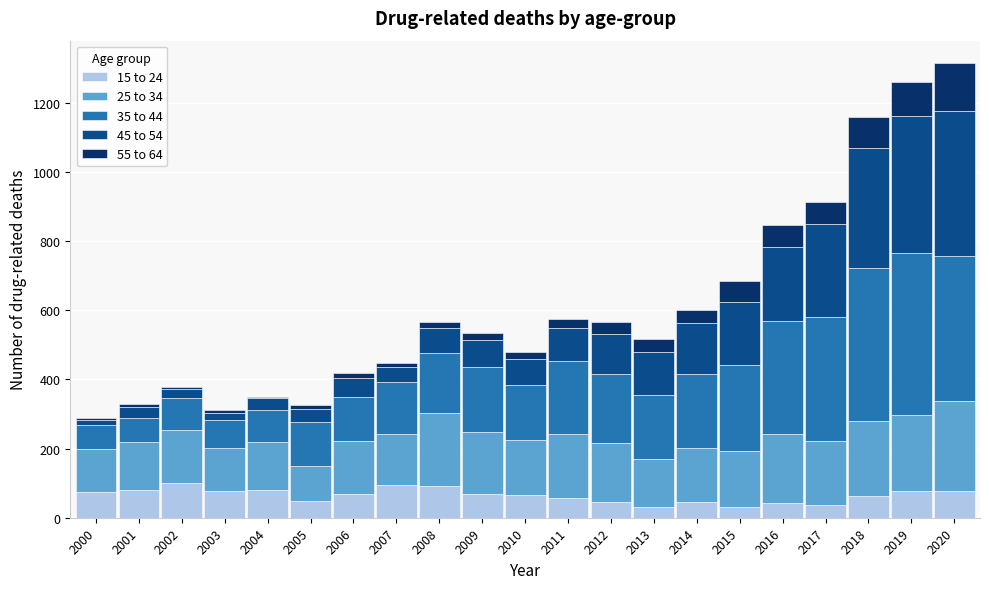

What is the total value across all series at 2020?

1314